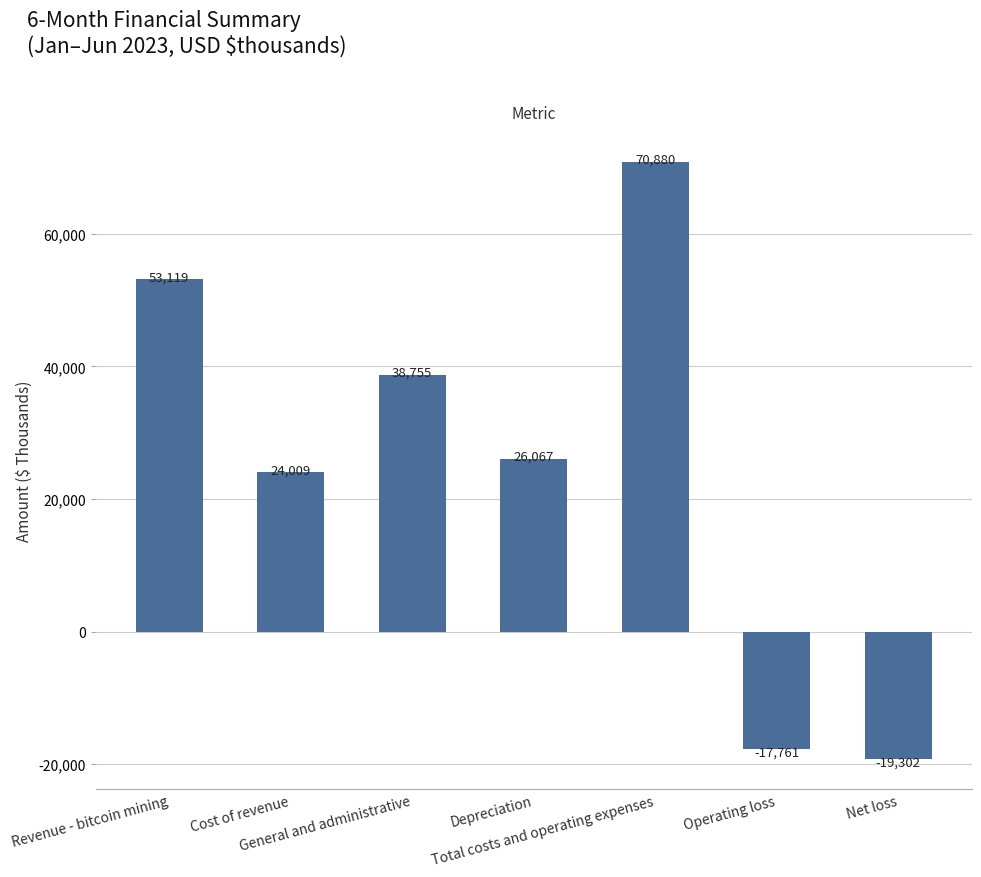

Reading left to right, what are all the values shown in this chart?

Revenue - bitcoin mining=53119	Cost of revenue=24009	General and administrative=38755	Depreciation=26067	Total costs and operating expenses=70880	Operating loss=-17761	Net loss=-19302